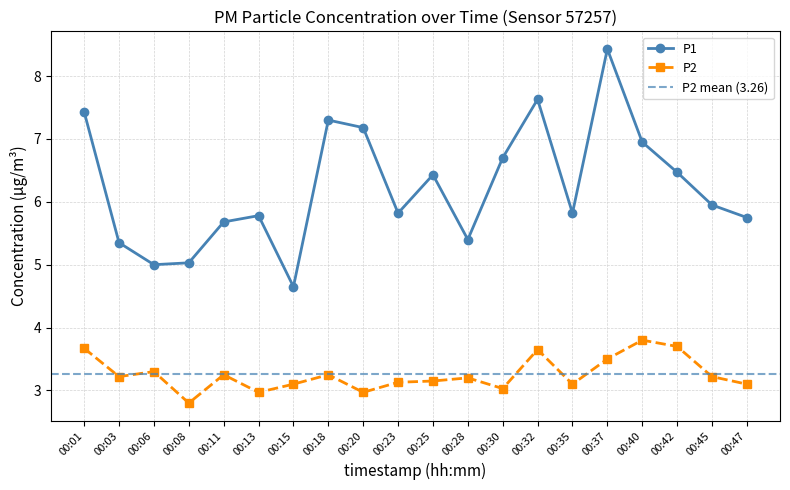

Count the number of categories in the chart.

20